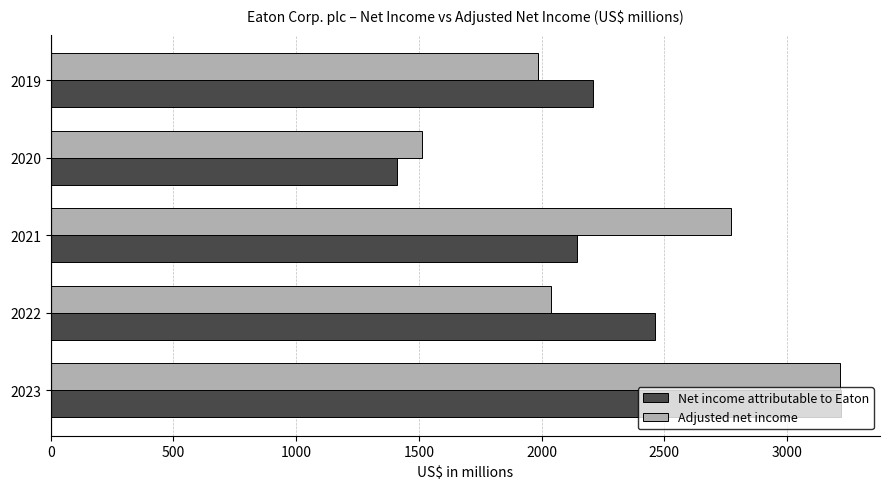

How many values in the Net income attributable to Eaton series are below 2211?

2